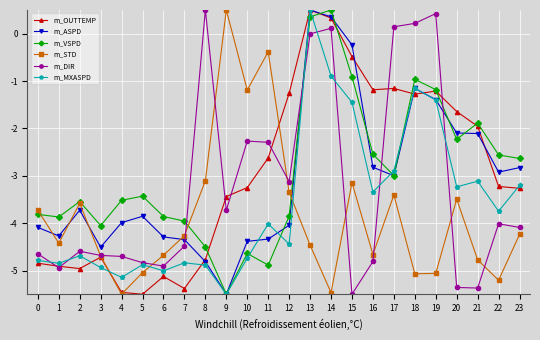

True or false: m_STD and m_OUTTEMP intersect in this chart.

True